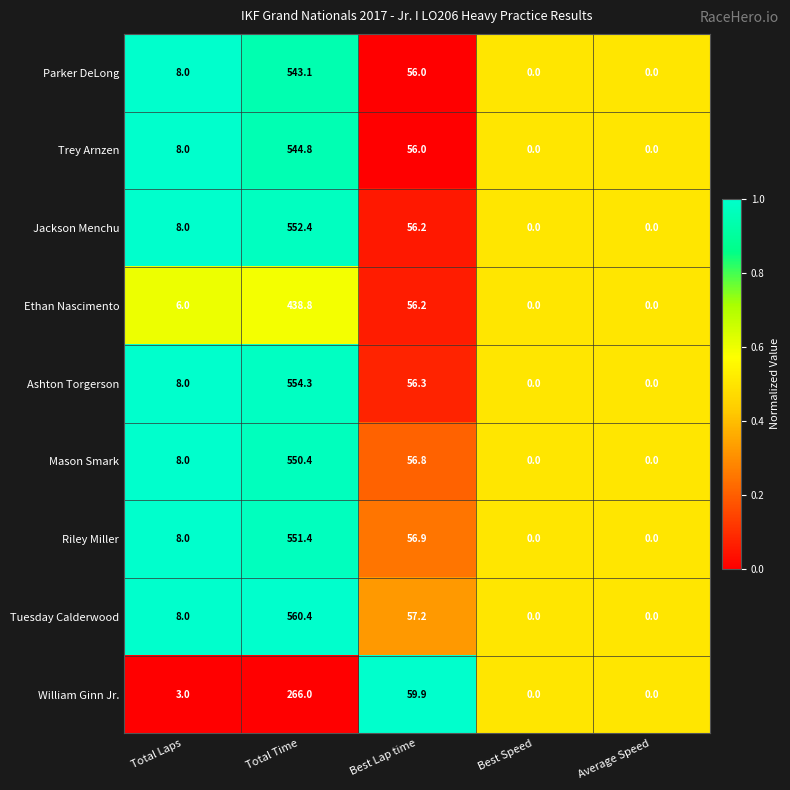

What is the maximum value shown in the chart?

560.4